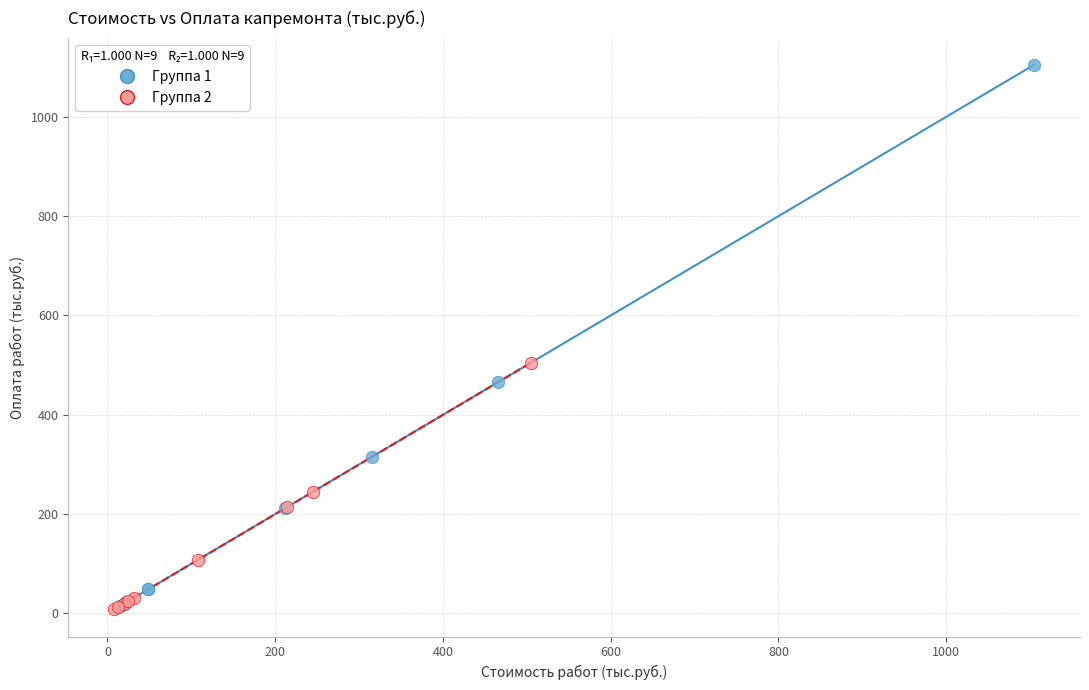

Which series contains the highest Y value?

Группа 1